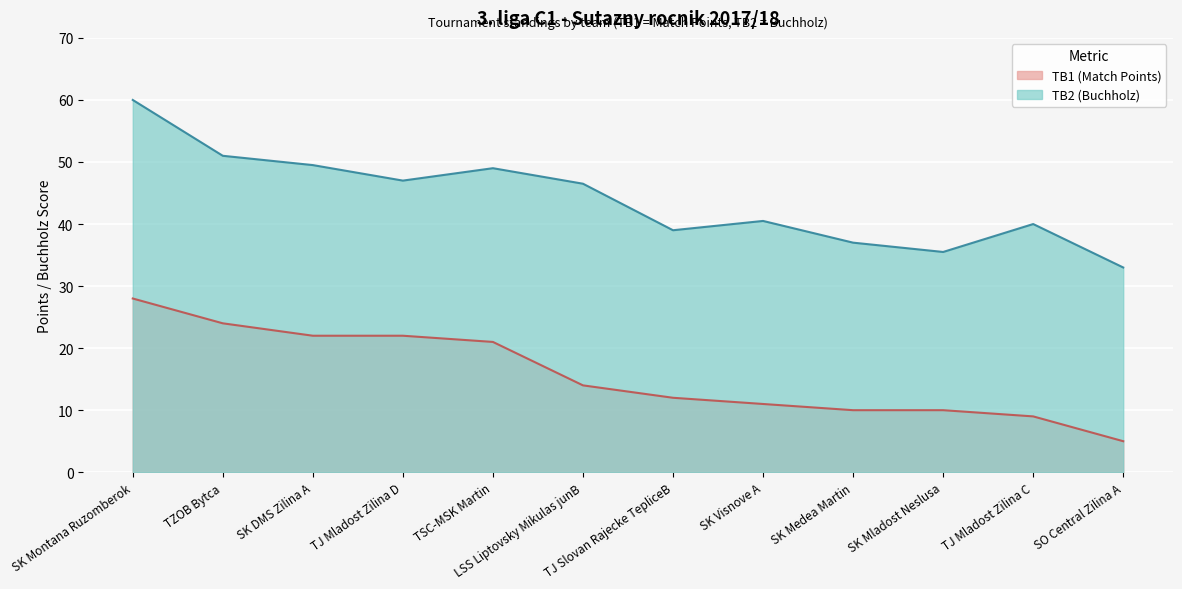

True or false: TB2 and TB1 cross at least once.

False